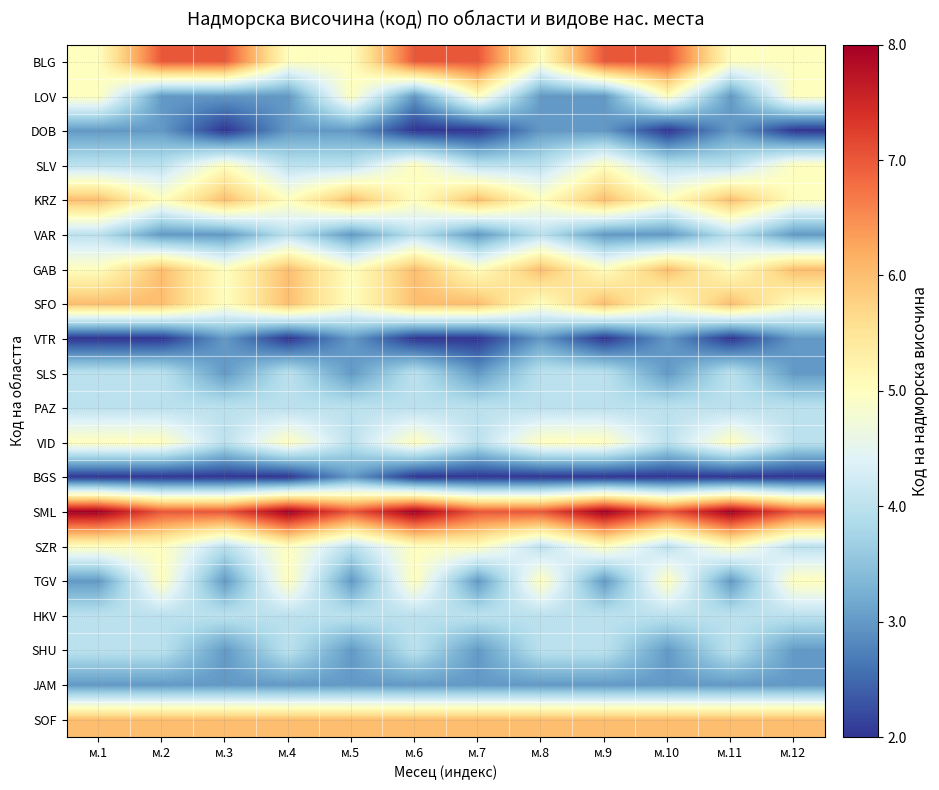

What is the total value across all series at м.1?

88